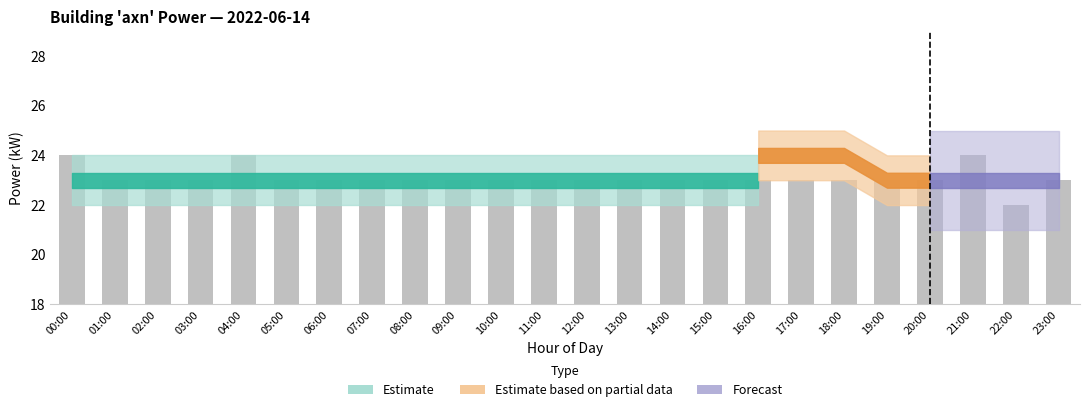

Reading left to right, what are all the values shown in this chart?

00:00=24	01:00=23	02:00=23	03:00=23	04:00=24	05:00=23	06:00=23	07:00=23	08:00=23	09:00=23	10:00=23	11:00=23	12:00=23	13:00=23	14:00=23	15:00=23	16:00=23	17:00=23	18:00=23	19:00=23	20:00=23	21:00=24	22:00=22	23:00=23